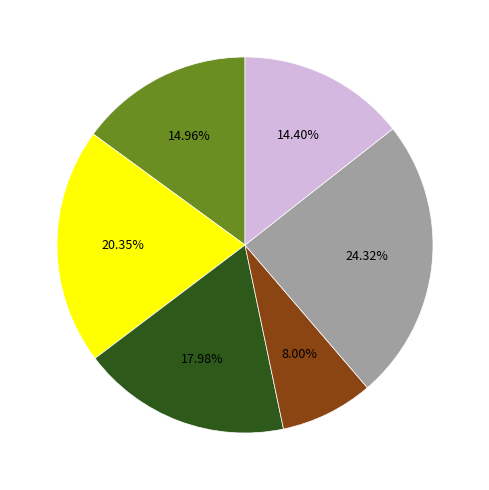

Count the number of slices in the pie.

6